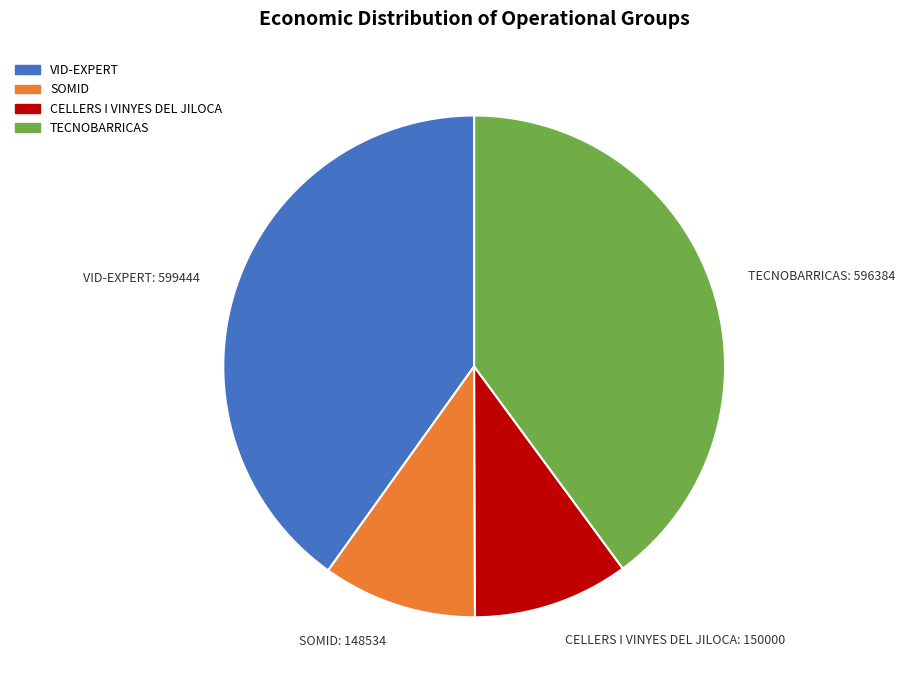

Between SOMID and TECNOBARRICAS, which is larger?

TECNOBARRICAS